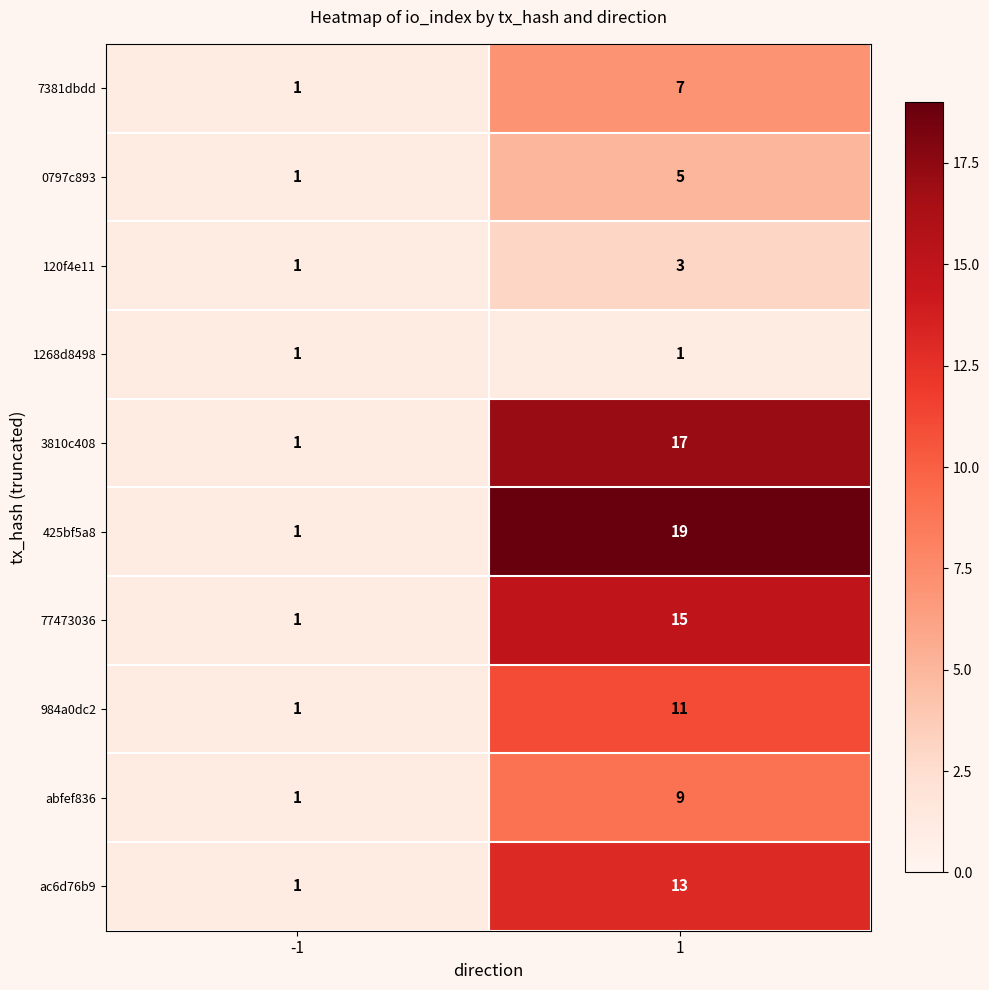

Reading left to right, list all the values displayed in this chart.

7381dbdd: -1=1	1=7
0797c893: -1=1	1=5
120f4e11: -1=1	1=3
1268d8498: -1=1	1=1
3810c408: -1=1	1=17
425bf5a8: -1=1	1=19
77473036: -1=1	1=15
984a0dc2: -1=1	1=11
abfef836: -1=1	1=9
ac6d76b9: -1=1	1=13